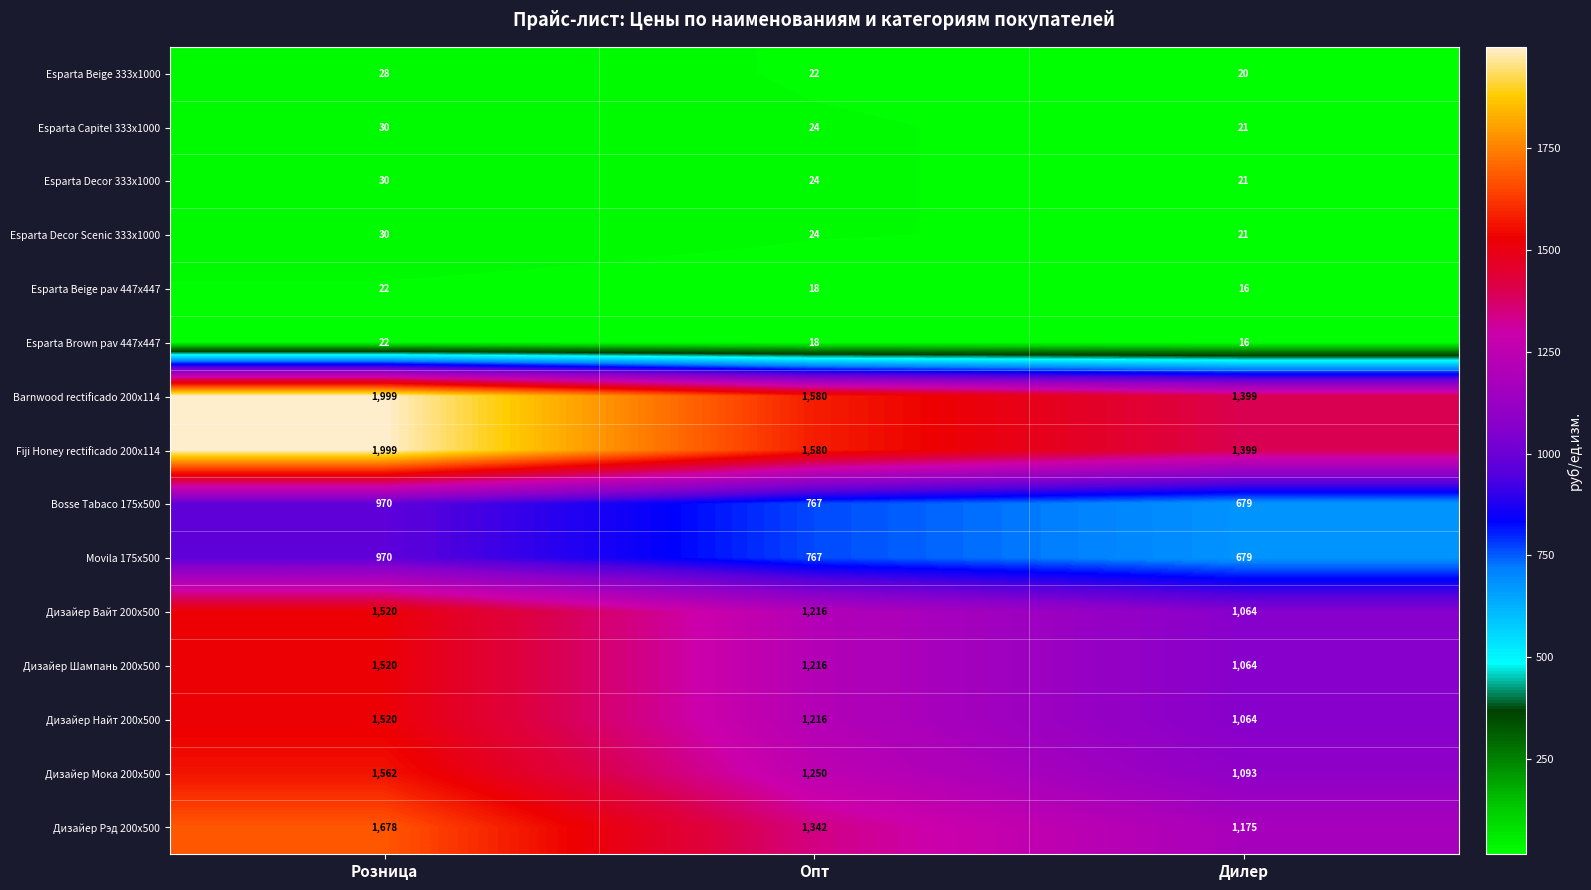

What is the difference between the highest and lowest values at Розница?

1977